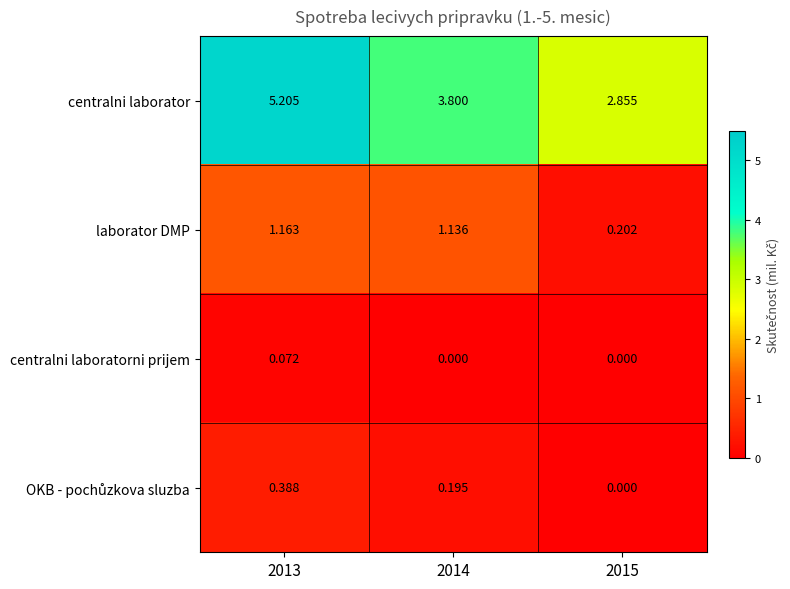

Which series has the largest total across all categories?

centralni laborator